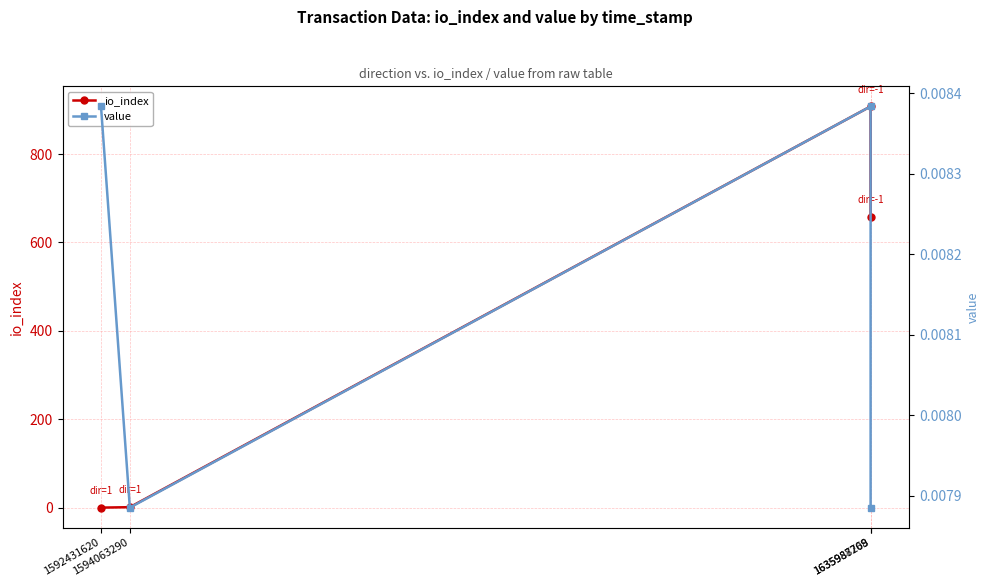

How many value values are between 0 and 1?

4